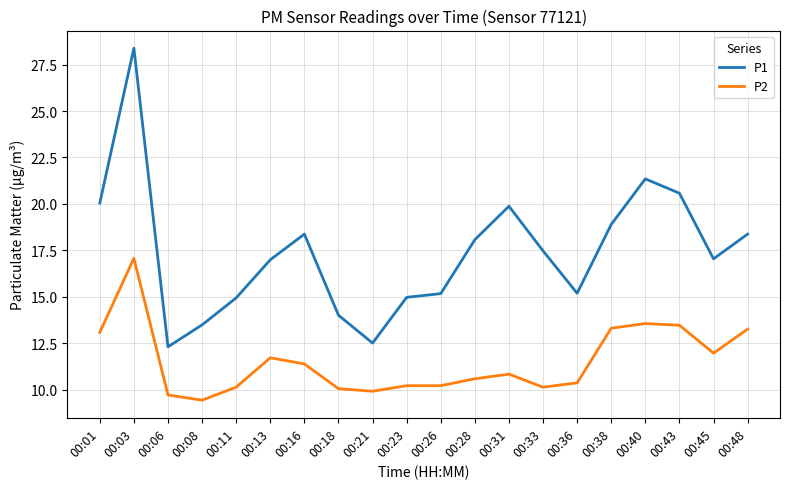

What is the sum of the P1 values at 00:31 and 00:18?

33.9